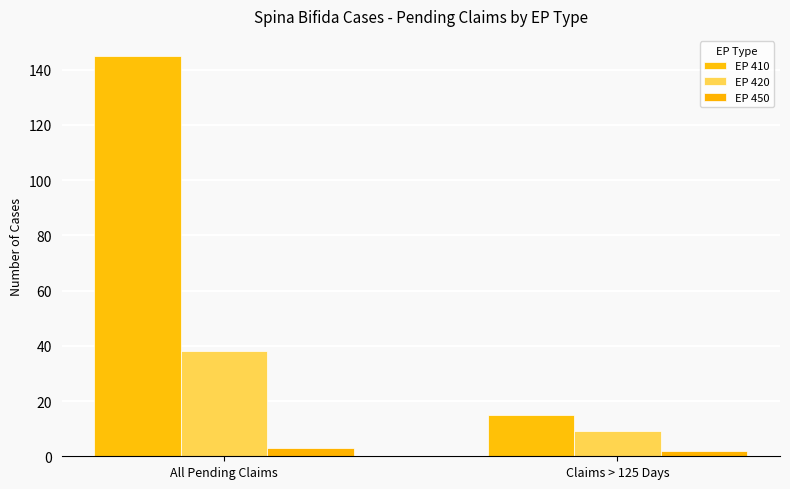

What is the label of the 2nd bar from the right?

All Pending Claims